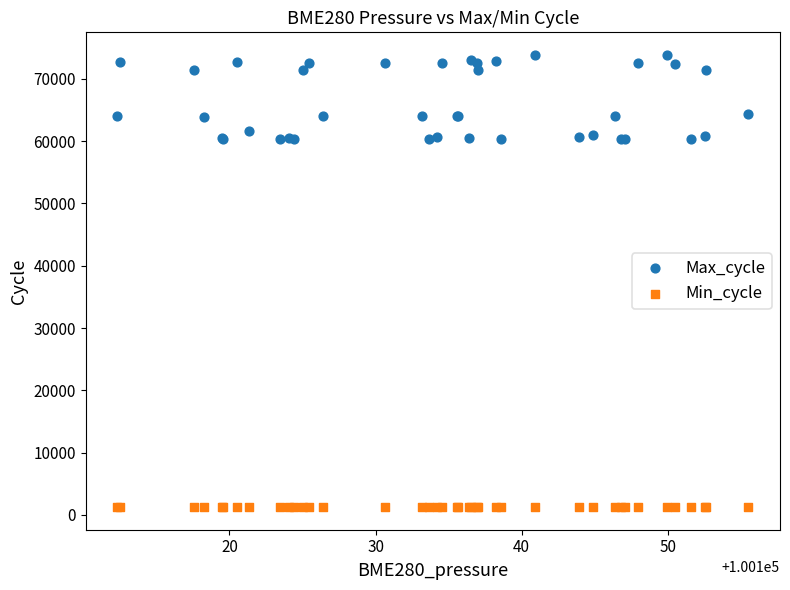

Which series reaches the maximum Y coordinate?

Max_cycle